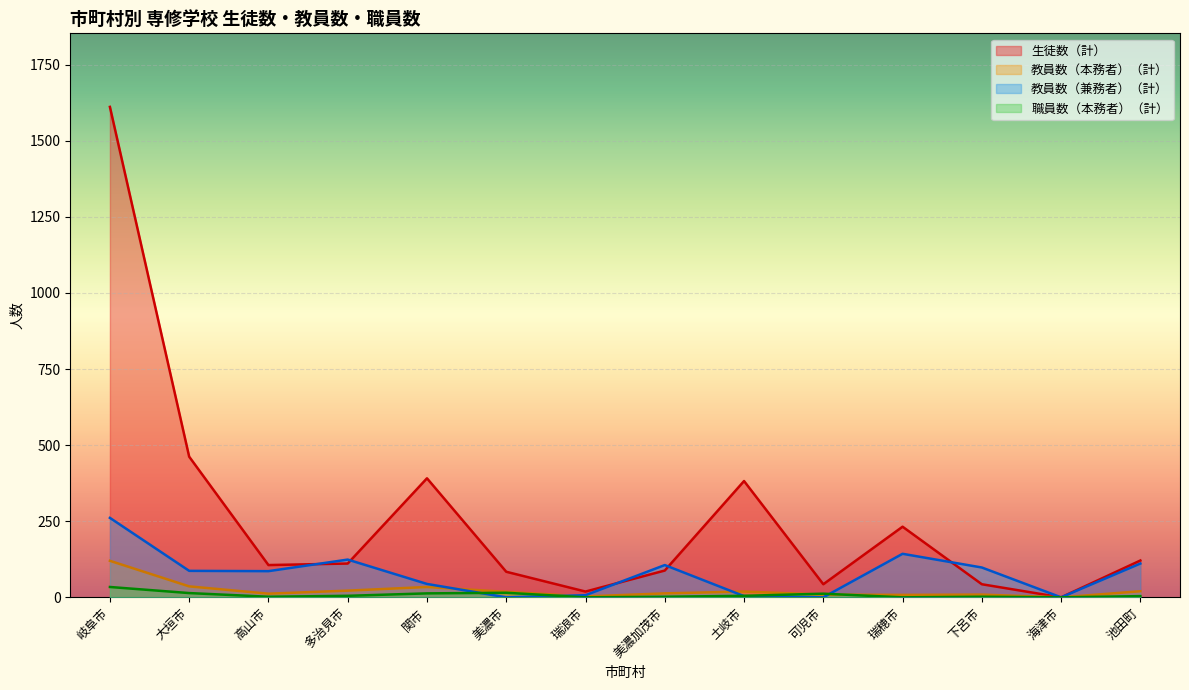

What is the spread (max minus min) of values at 多治見市?

119